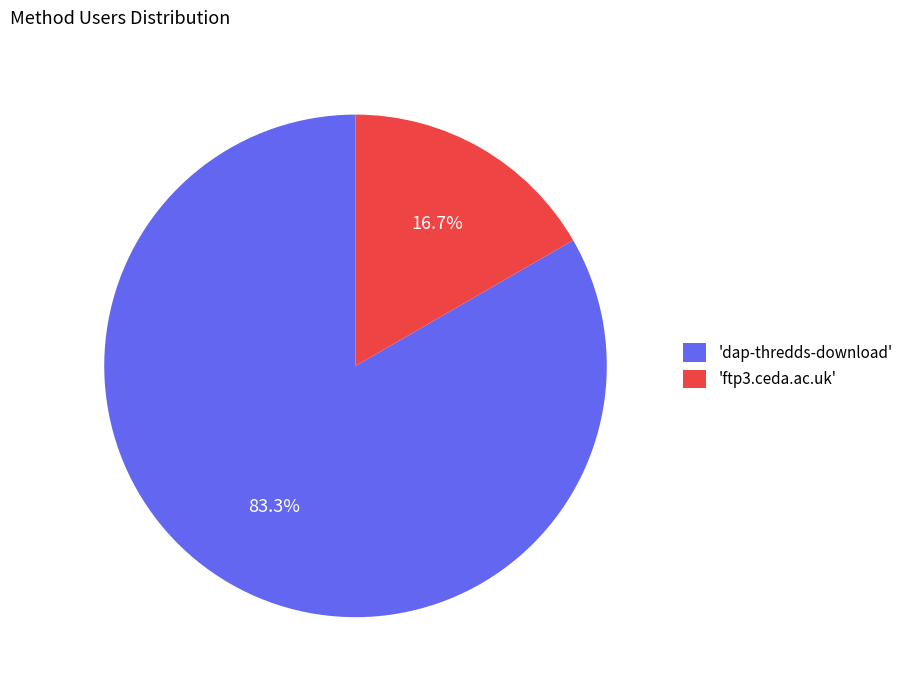

Rank the categories by value from highest to lowest.

'dap-thredds-download', 'ftp3.ceda.ac.uk'